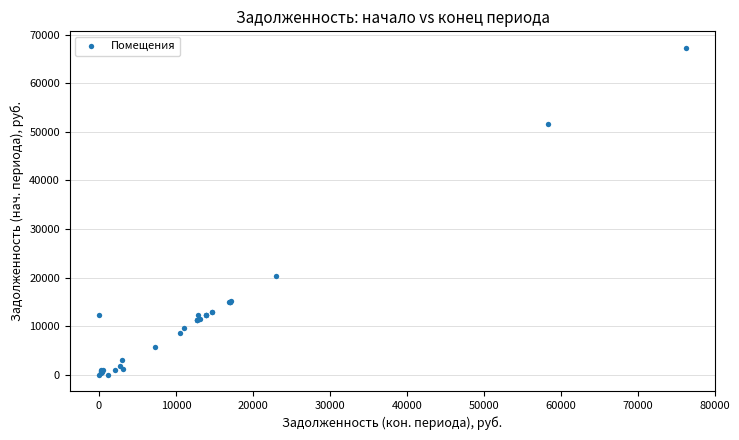

What Y value in the scatter plot is closest to 33679?

20261.5